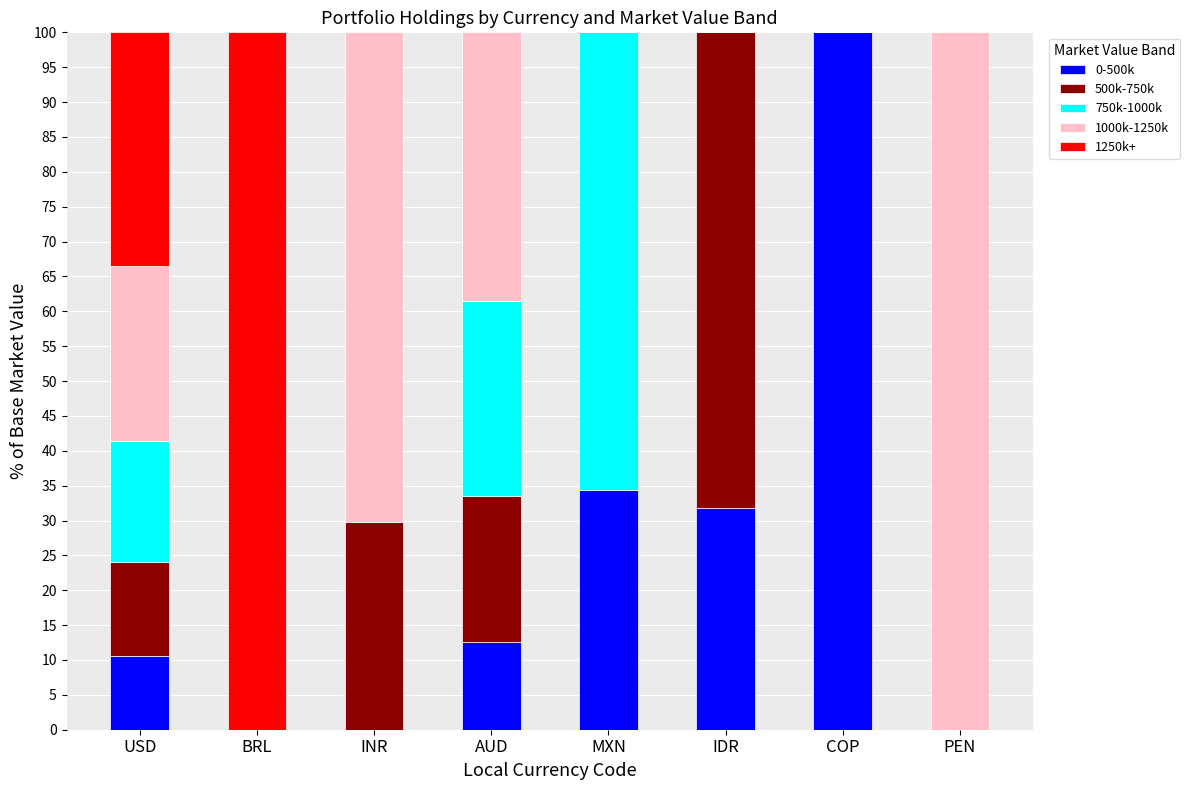

How many data points does each series have?

8